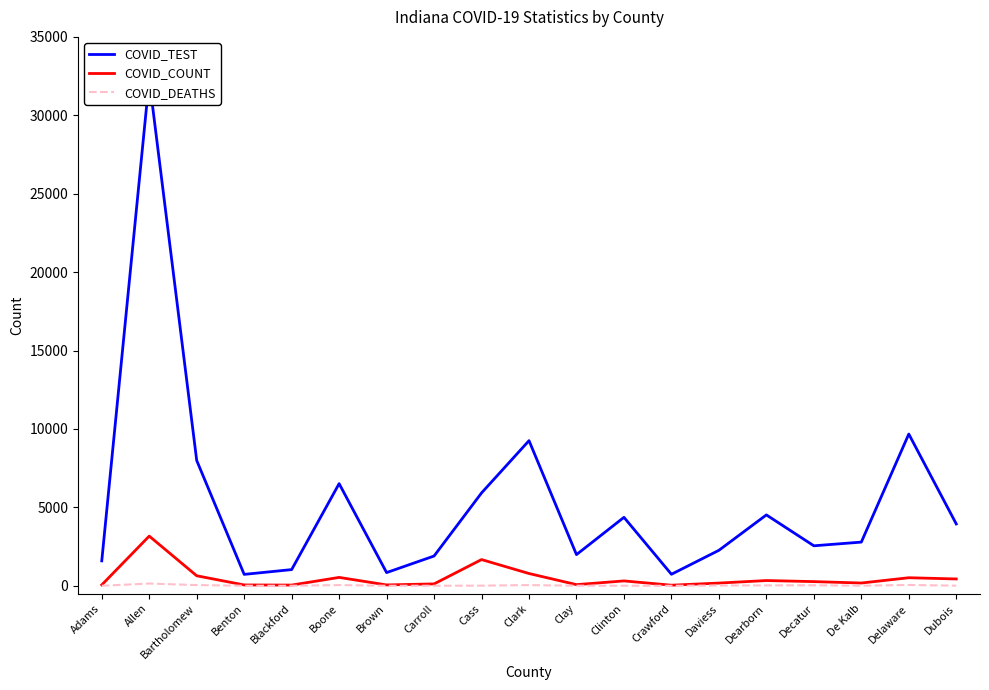

Reading right to left, what are all the values shown in this chart?

COVID_TEST: 3944	9675	2785	2550	4519	2262	734	4365	1988	9254	5921	1898	841	6513	1032	727	7990	32291	1589
COVID_COUNT: 435	513	176	266	334	173	37	310	73	782	1671	120	54	534	45	53	638	3168	57
COVID_DEATHS: 7	52	4	32	25	17	0	3	5	44	9	2	1	45	2	0	45	143	1